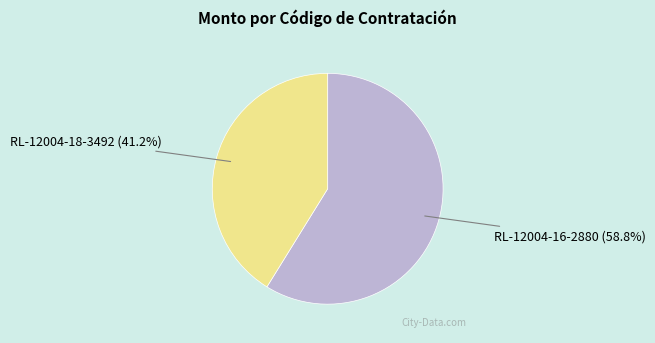

Does any single category account for the majority?

Yes